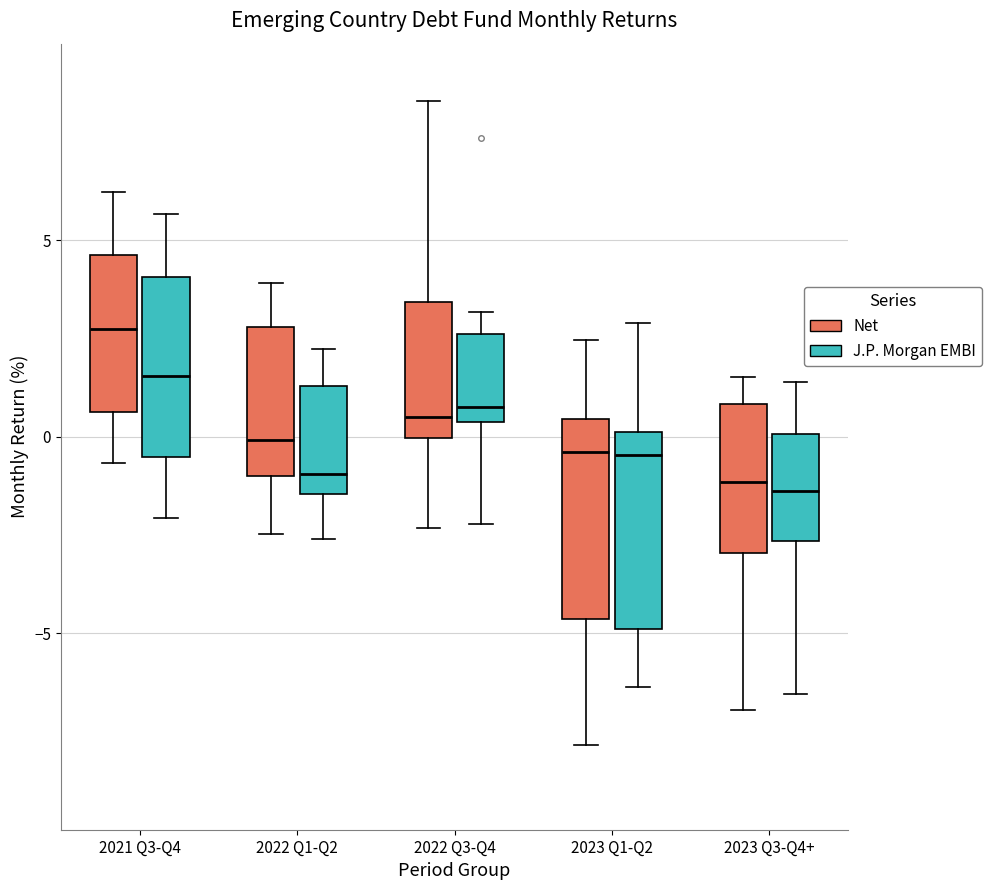

Where is the lower edge of the box for 2021 Q3-Q4 (J.P. Morgan EMBI) on the y-axis? The values are not printed on the chart, so give them approximately, as read against the axis.

-0.5